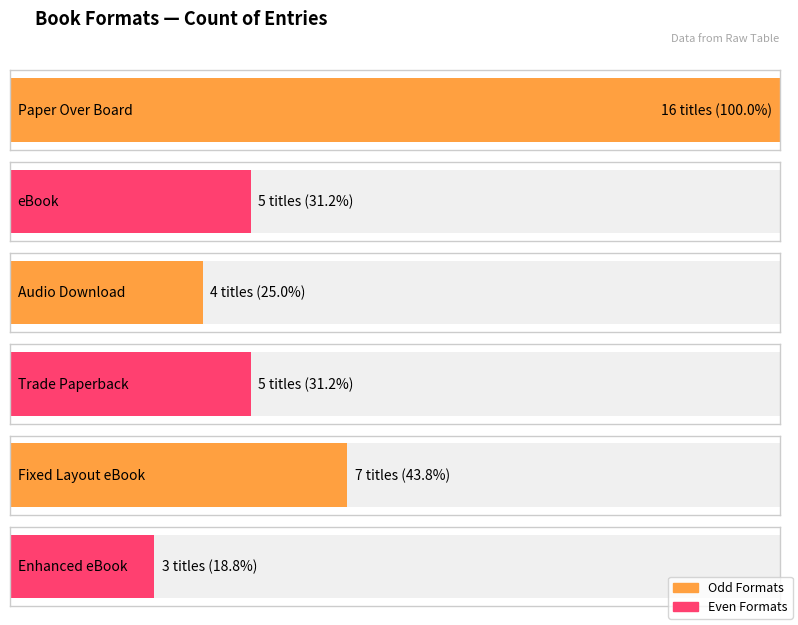

Approximately how many times larger is the value at Trade Paperback compared to eBook?

1.0